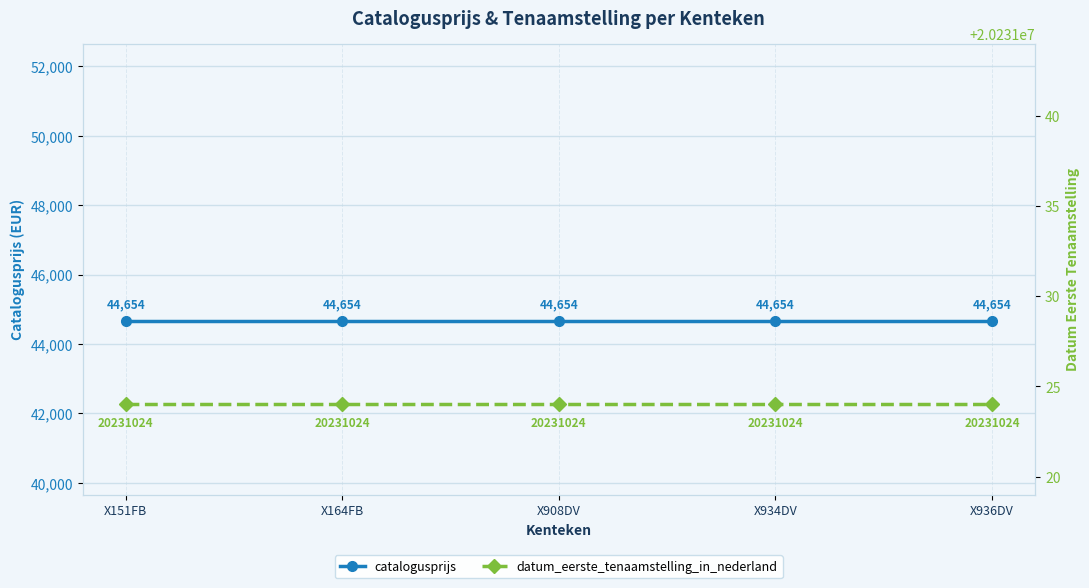

True or false: catalogusprijs has more than 2 interior local peaks.

False